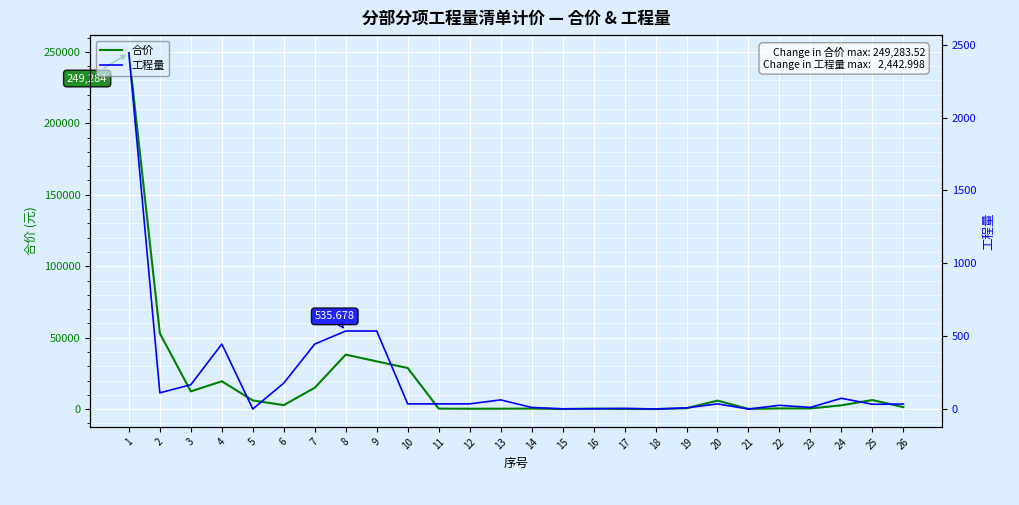

At which category is the sum across all series the highest?

1